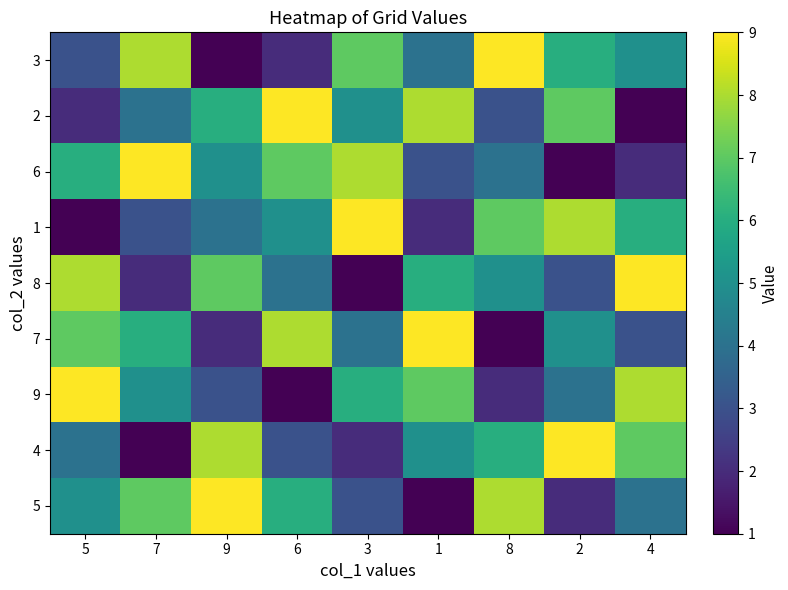

What is the minimum value shown in the chart?

1